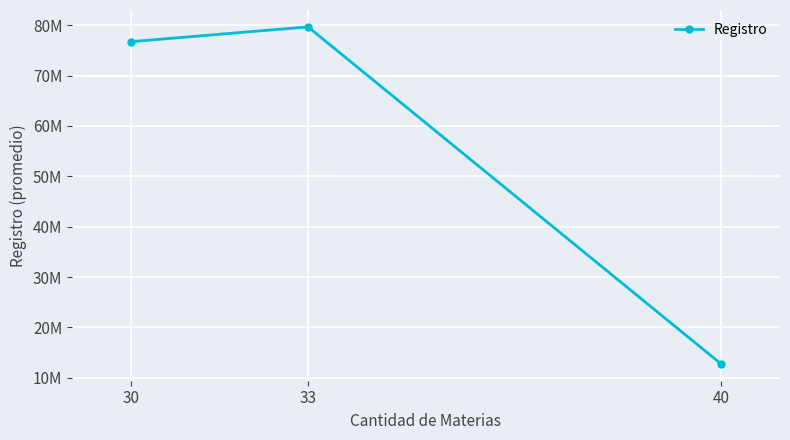

Does the chart have visible grid lines?

Yes